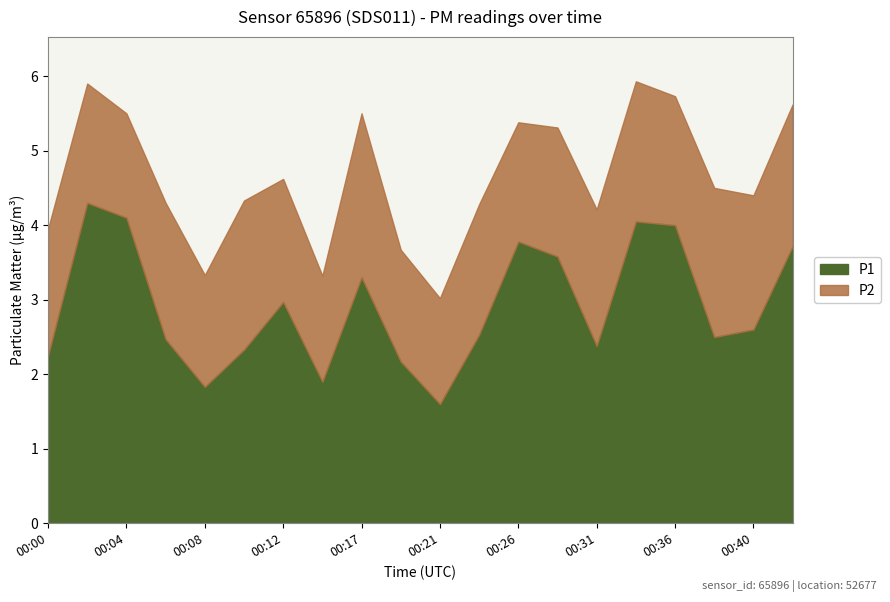

What is the approximate value of P2 at 00:31?

1.8